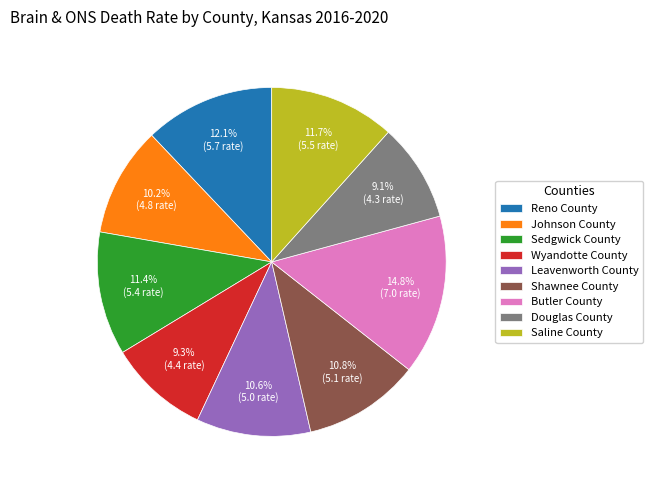

Which slice is the largest?

Butler County